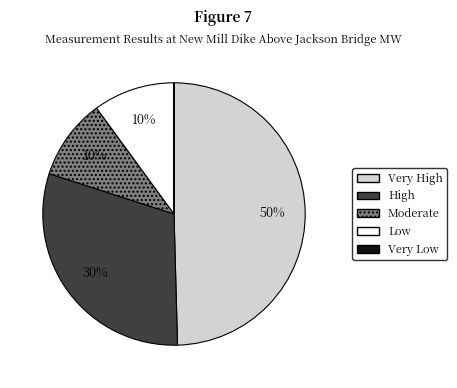

To the nearest percent, what is the difference between the largest and smallest slice percentages?

50%